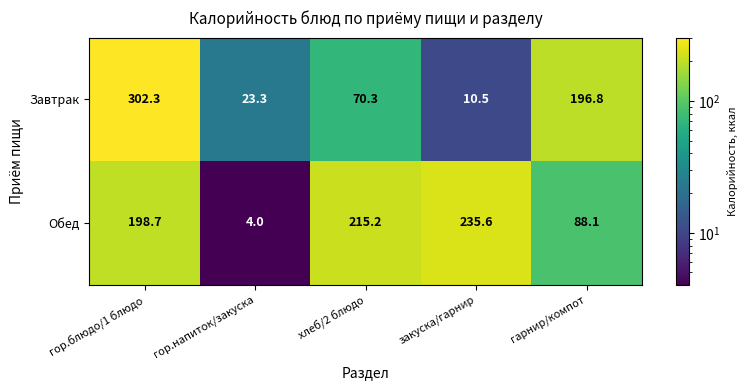

What is the spread (max minus min) of values at гарнир/компот?

108.7